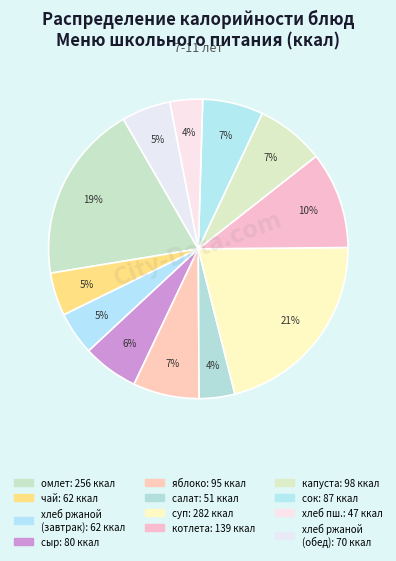

To the nearest percent, what is the difference between the largest and smallest slice percentages?

18%